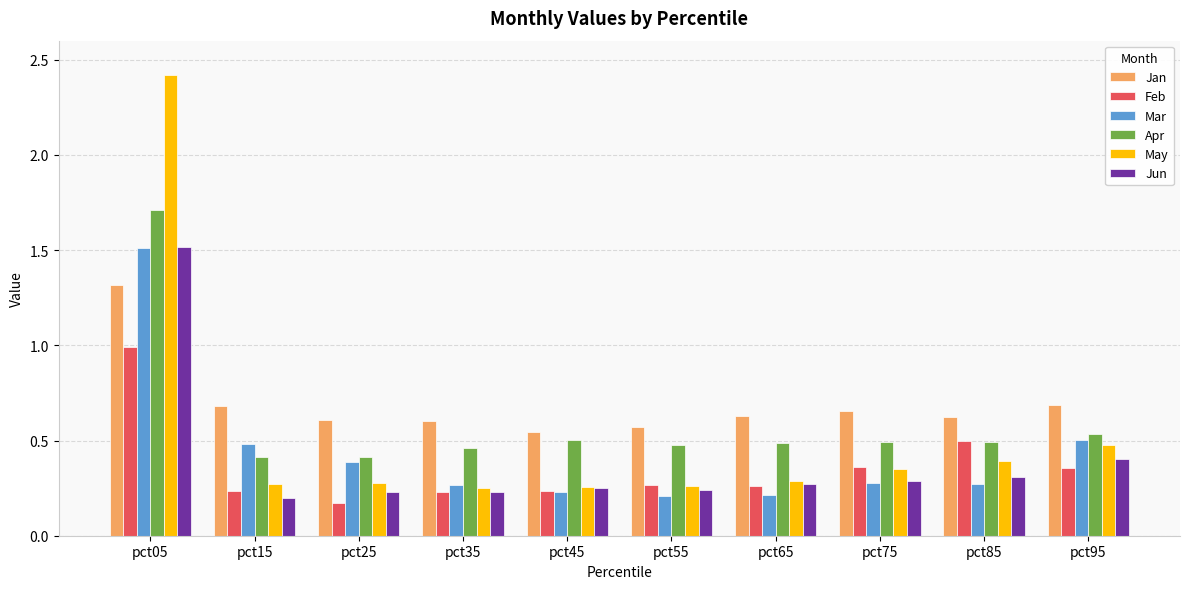

At which label is Feb closest to 0?

pct25